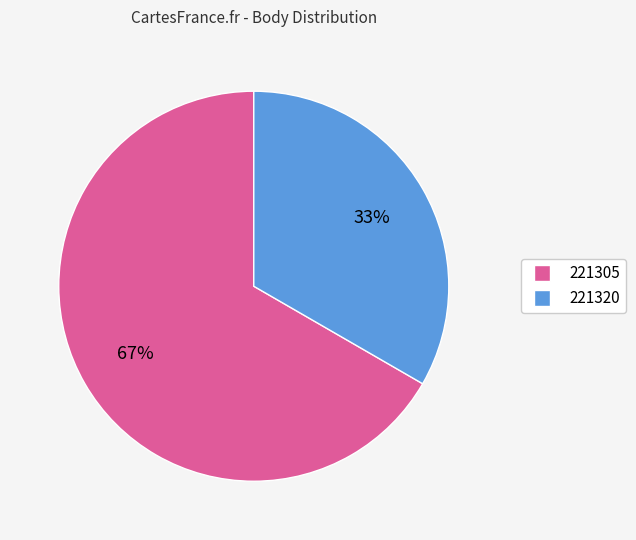

Does 221320 represent more than half of the total?

No